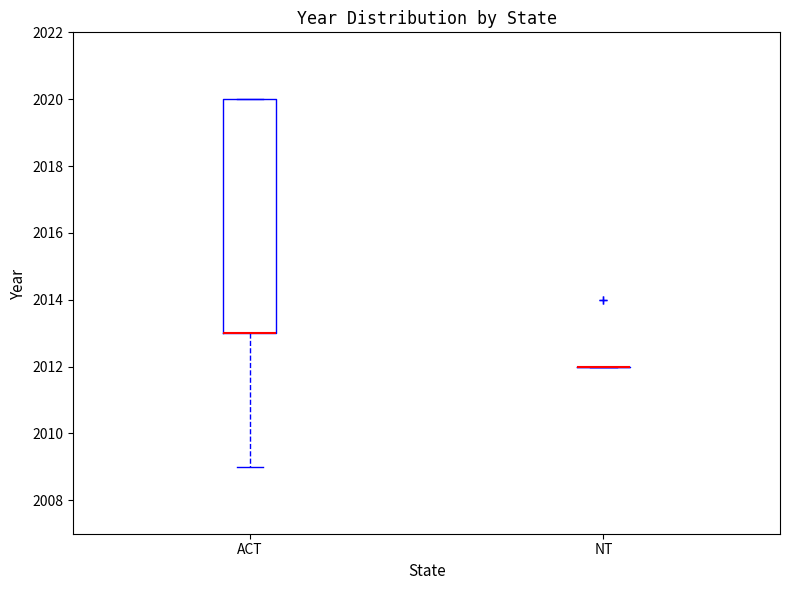

Reading left to right, read every box against the y-axis: the position of its median line, the range the box covers, and the ends of its whiskers. The values are not printed on the chart, so give them approximately, as read against the axis.

ACT: median 2013 (drawn on the box's lower edge), box 2013 to 2020, whiskers 2009 to 2020
NT: box collapsed to a line at 2012, whiskers 2012 to 2012